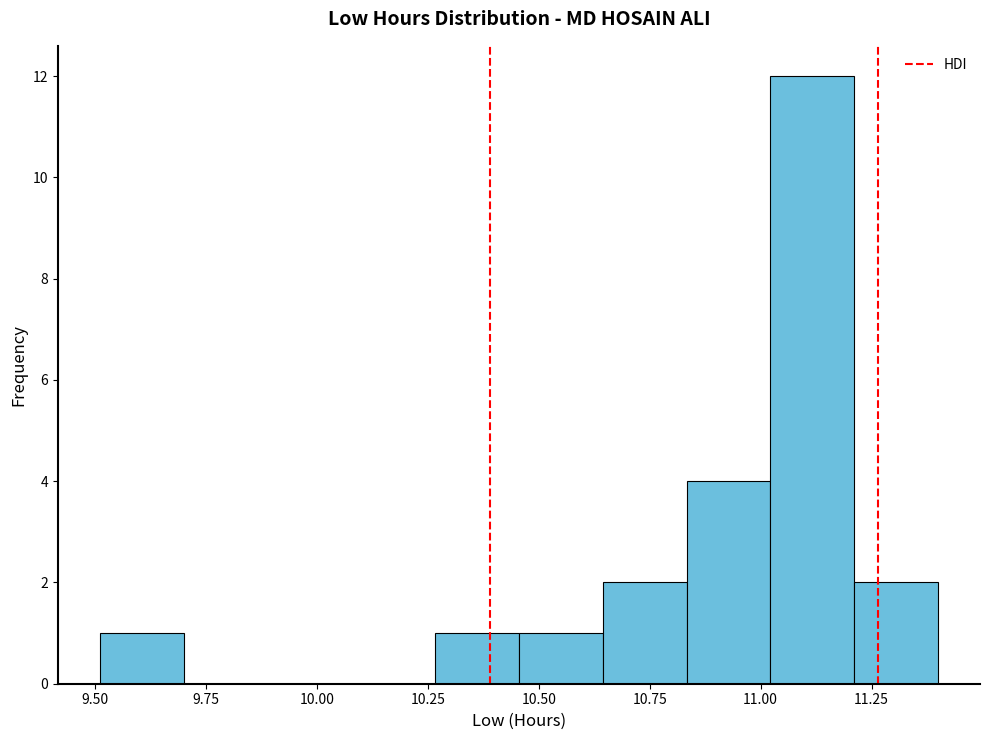

Around what value on the x-axis is the tallest bar? Give the approximate position of its centre, as read against the axis.

11.10